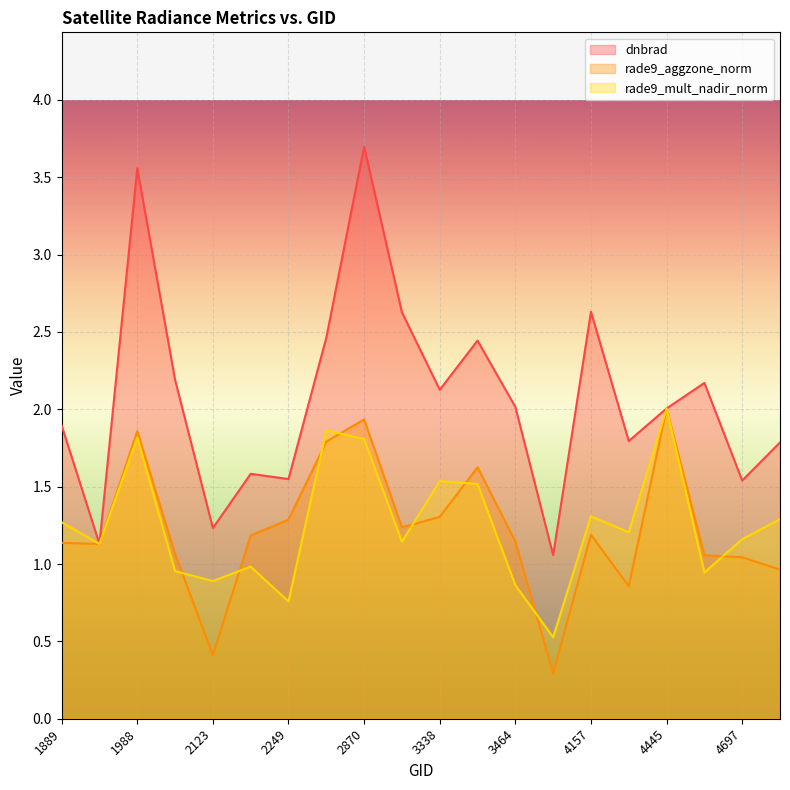

Is it true that rade9_aggzone_norm equals 1.9 at 1988?

True